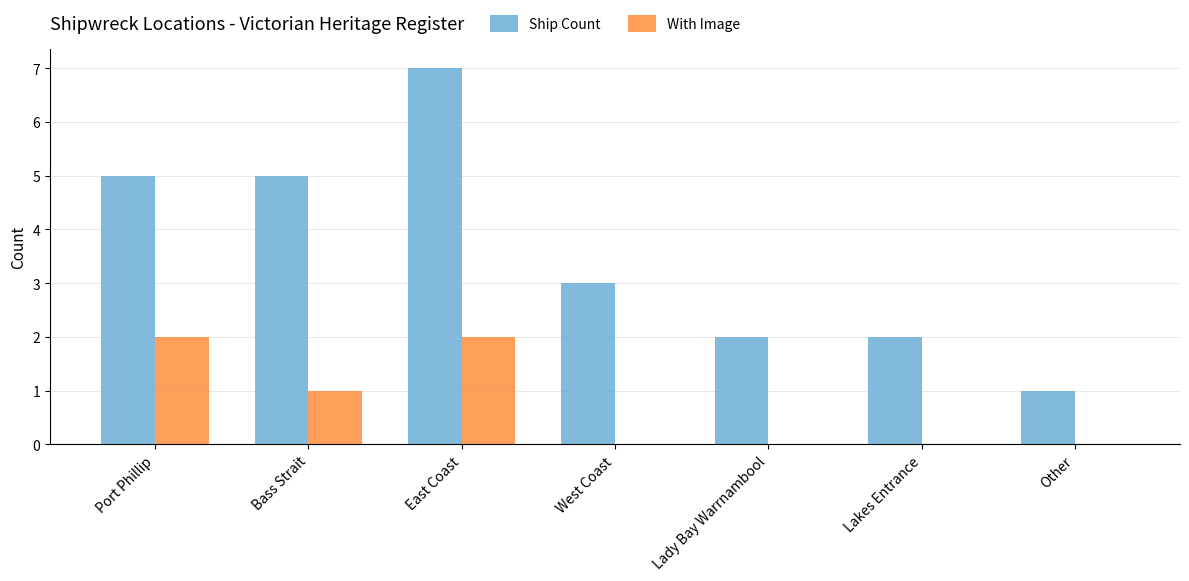

Which label corresponds to the largest value in the chart?

East Coast